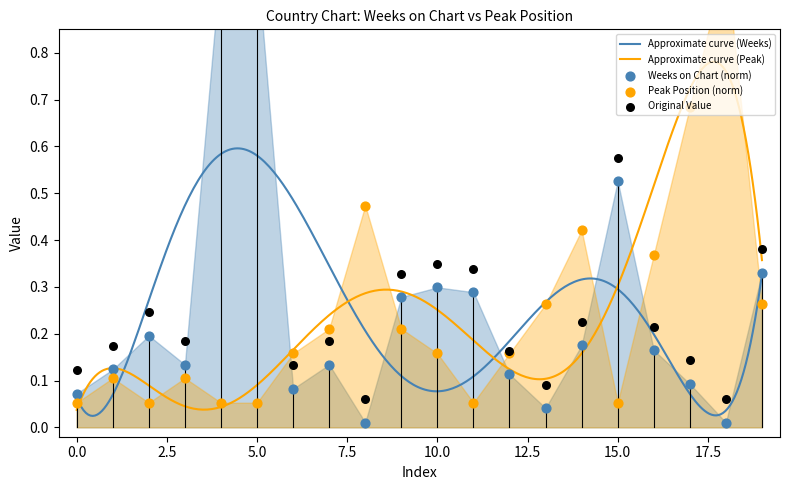

Which series has the largest total across all categories?

Weeks on Chart